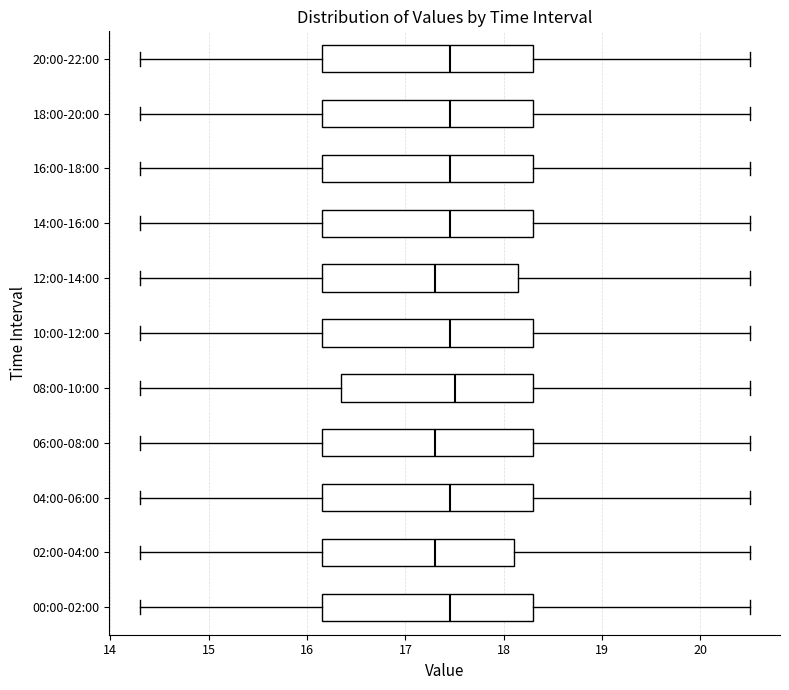

Where is the left edge of the box for 14:00-16:00 on the x-axis? The values are not printed on the chart, so give them approximately, as read against the axis.

16.2